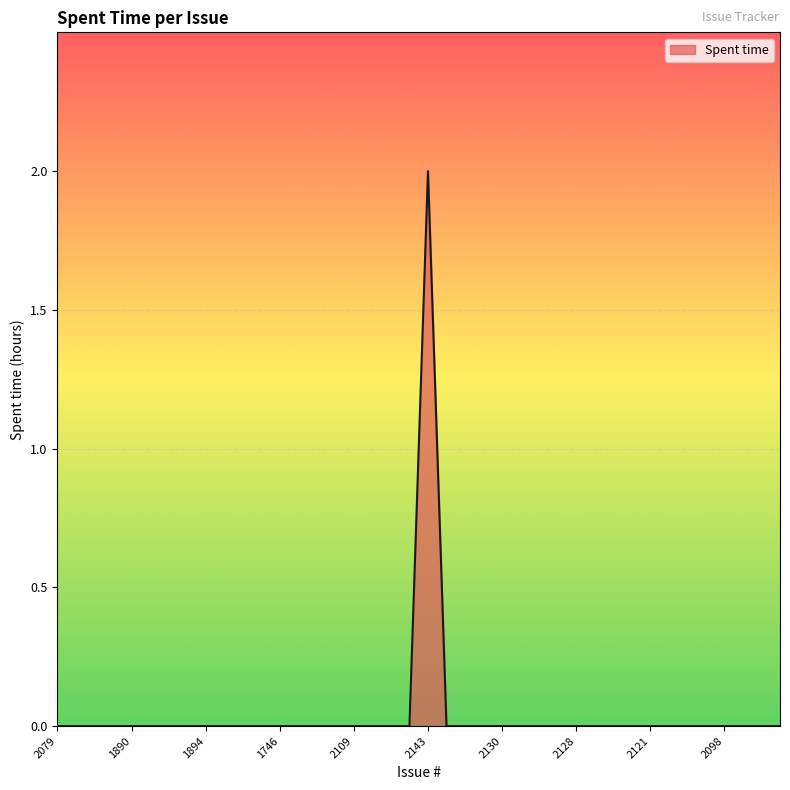

What is the difference between the maximum and minimum values?

2